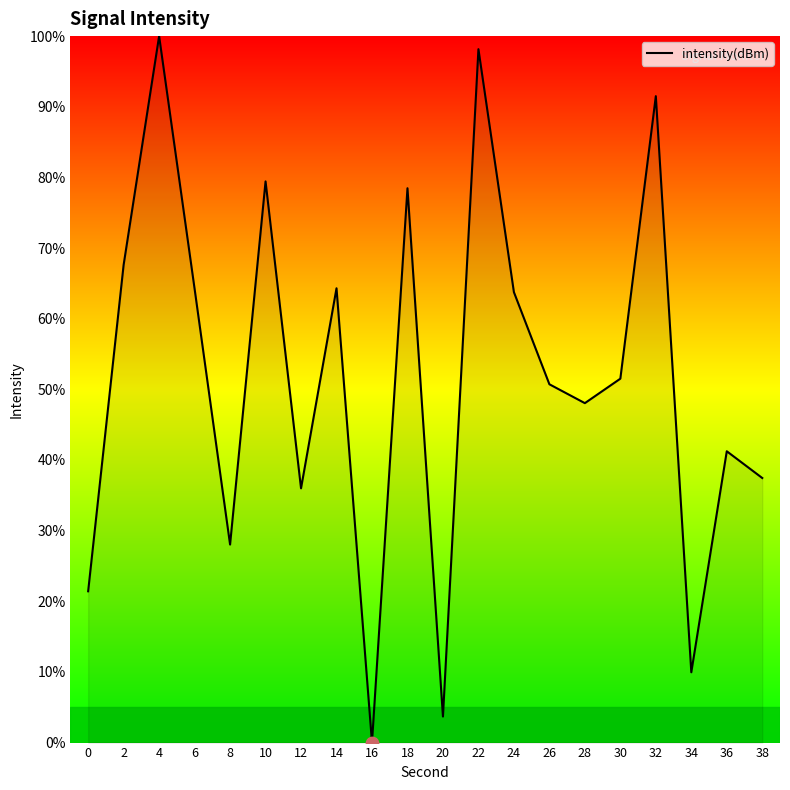

Approximately how many times larger is the value at 0 compared to 36?

0.5